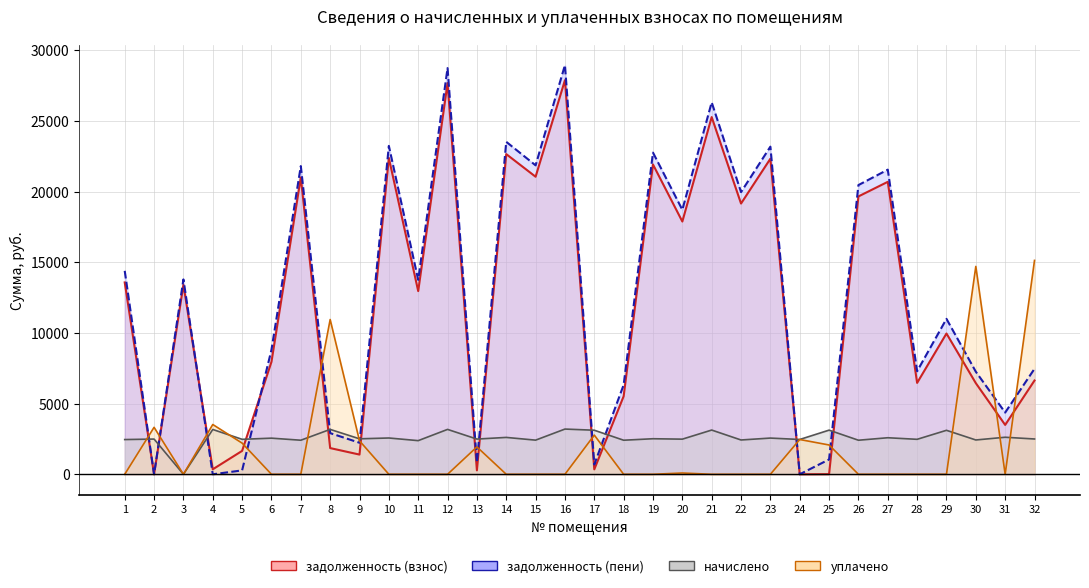

True or false: задолженность (взнос) and задолженность (пени) intersect in this chart.

True